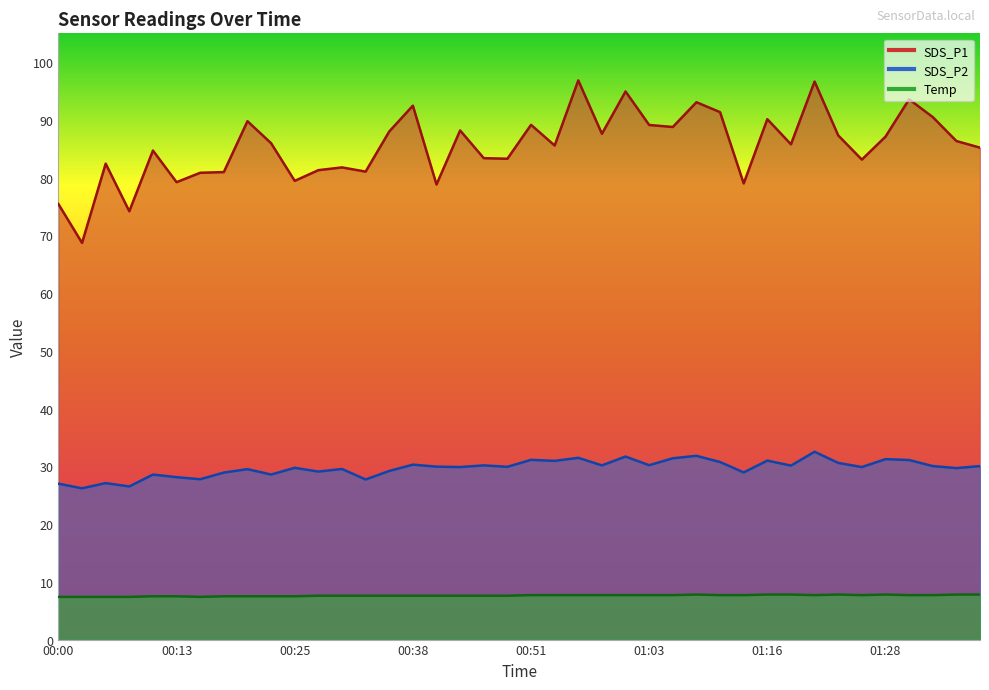

True or false: SDS_P1 has a value of 137.8 at 01:03.

False